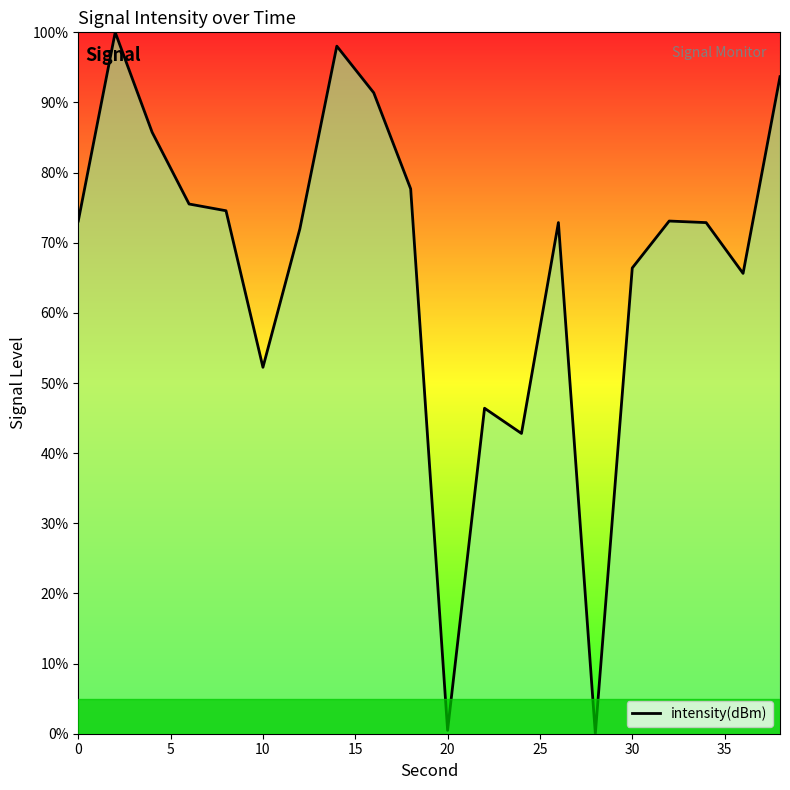

What is the greatest value displayed?

100.0